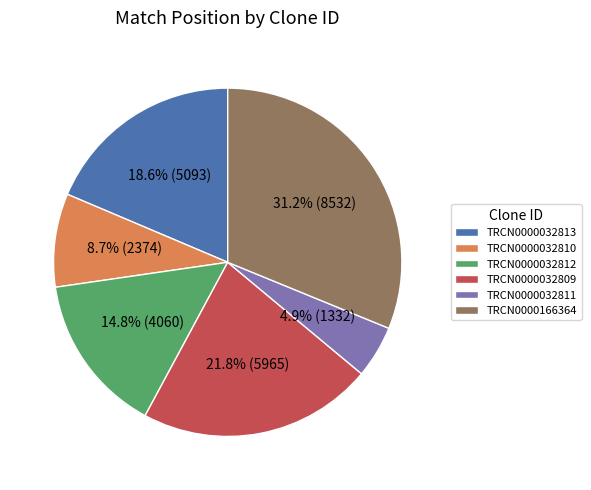

Does TRCN0000032809 represent more than half of the total?

No